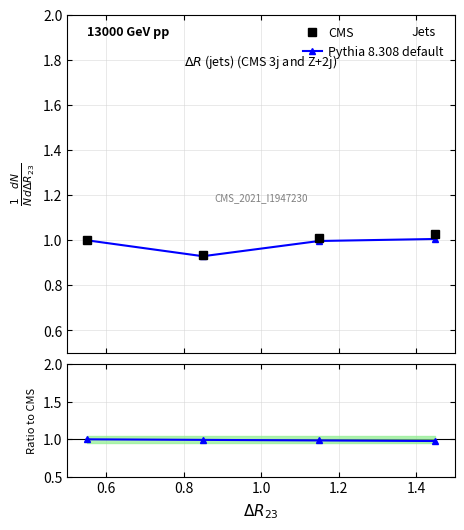

Is it true that CMS equals 0.3 at 0.4?

False